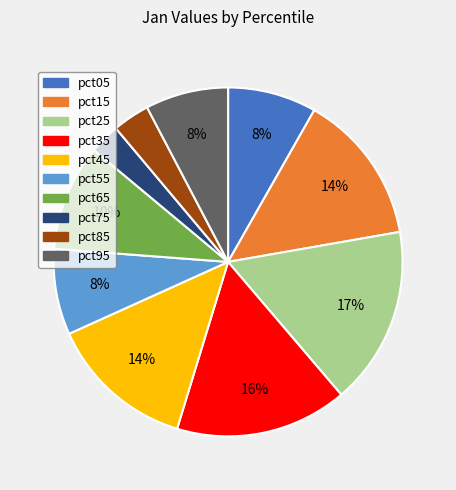

To the nearest percent, what is the difference between the pct95 and pct25 slice percentages?

9%